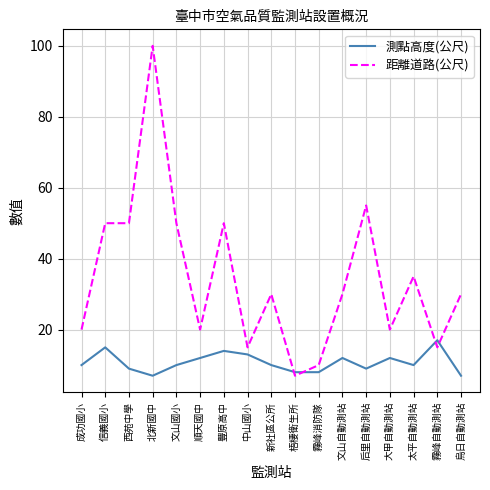

Reading right to left, transcribe all the data shown in this chart.

測點高度(公尺): 烏日自動測站=7	霧峰自動測站=17	太平自動測站=10	大甲自動測站=12	后里自動測站=9	文山自動測站=12	霧峰消防隊=8	梧棲衛生所=8	新社區公所=10	中山國小=13	豐原高中=14	順天國中=12	文山國小=10	北新國中=7	西苑中學=9	信義國小=15	成功國小=10
距離道路(公尺): 烏日自動測站=30	霧峰自動測站=15	太平自動測站=35	大甲自動測站=20	后里自動測站=55	文山自動測站=30	霧峰消防隊=10	梧棲衛生所=7	新社區公所=30	中山國小=15	豐原高中=50	順天國中=20	文山國小=50	北新國中=100	西苑中學=50	信義國小=50	成功國小=20